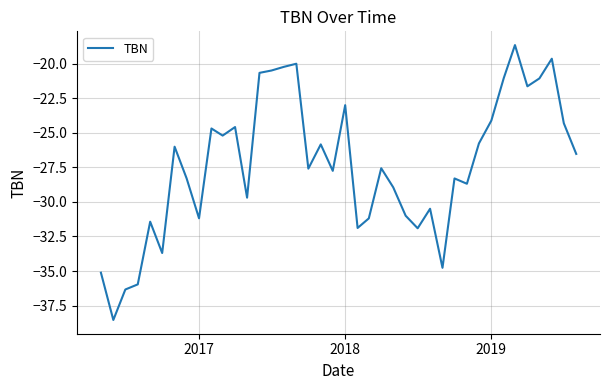

What is the greatest value displayed?

-18.7